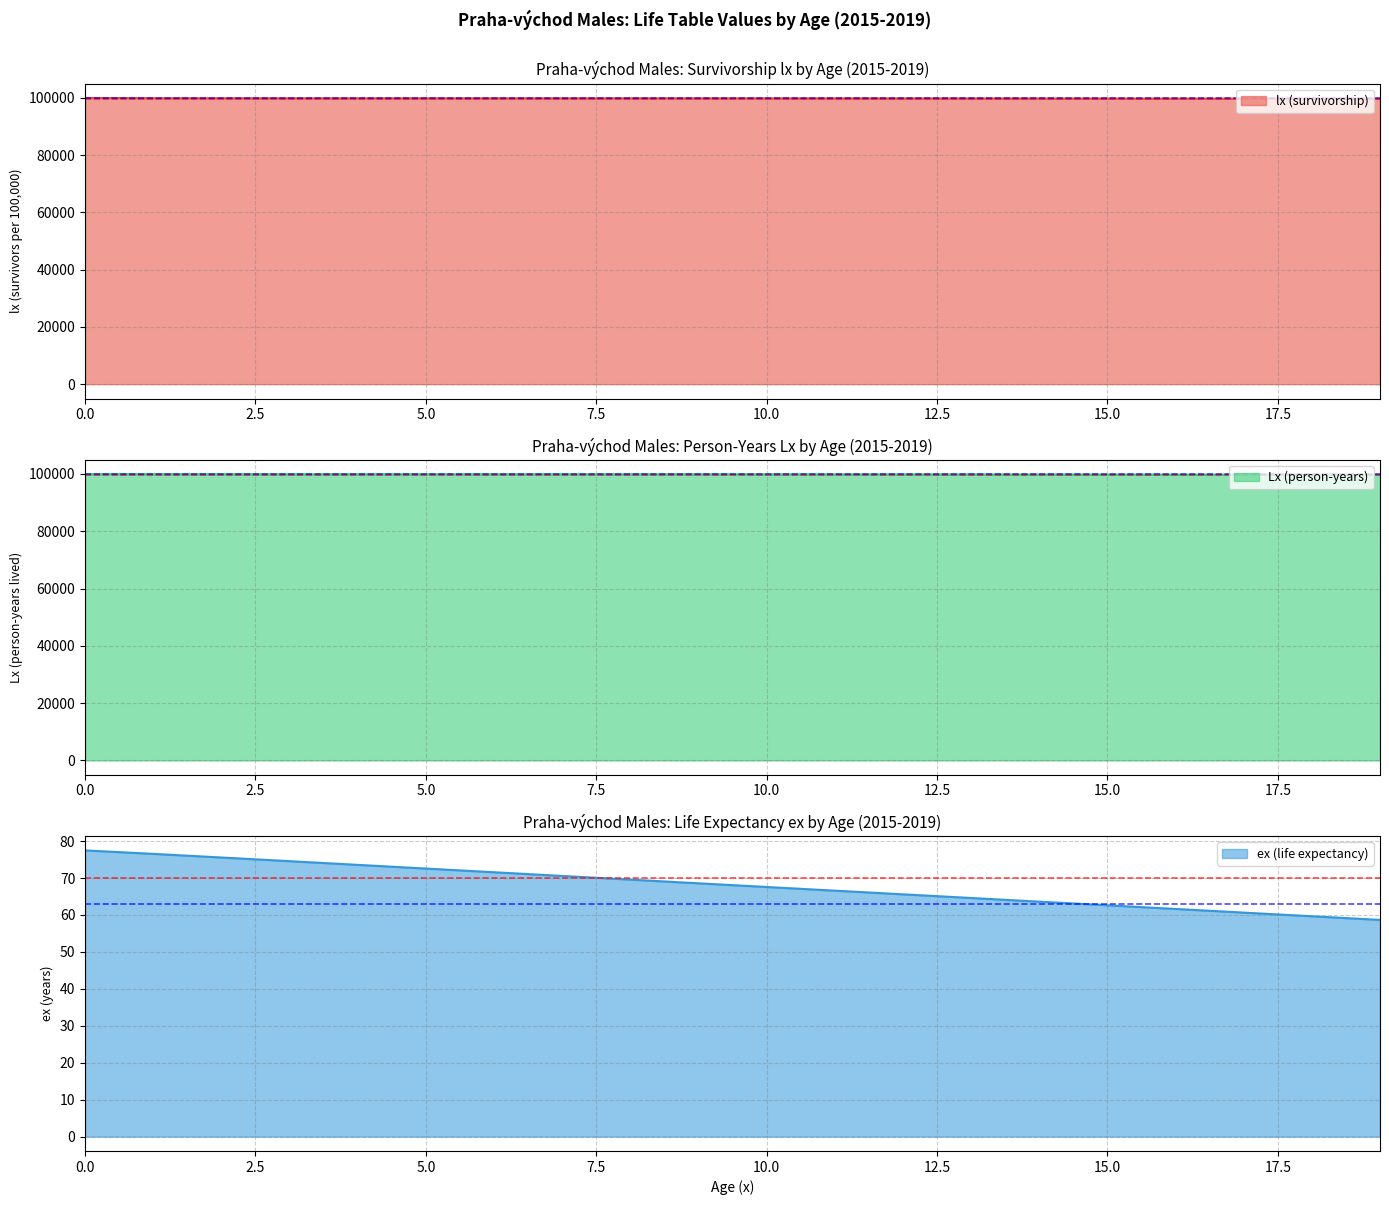

At 11, list the series in order from largest to smallest.

lx (survivorship), Lx (person-years), ex (life expectancy)